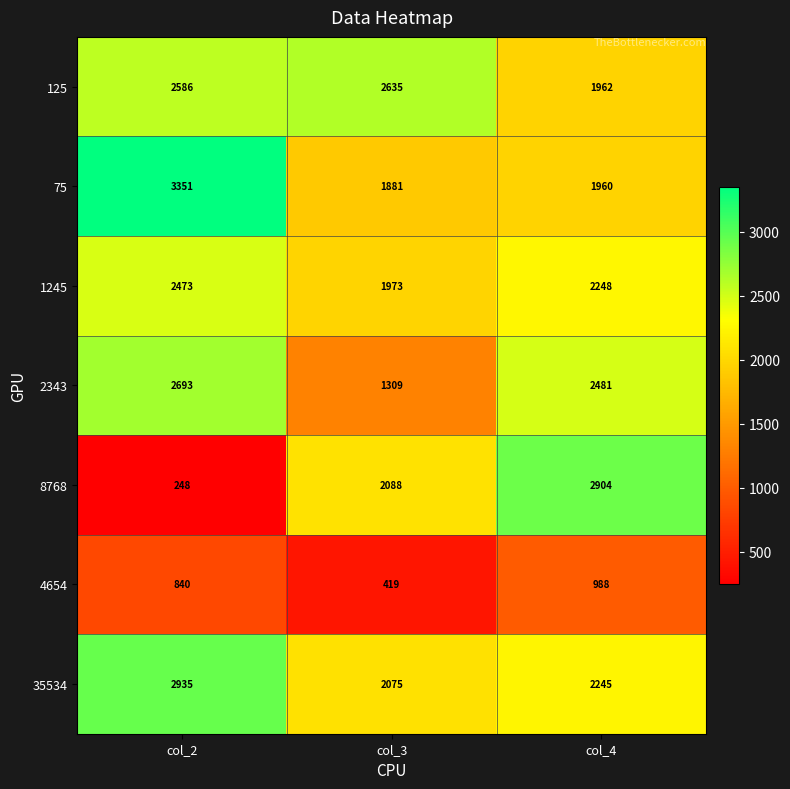

True or false: 125 has a value of 2635 at col_3.

True